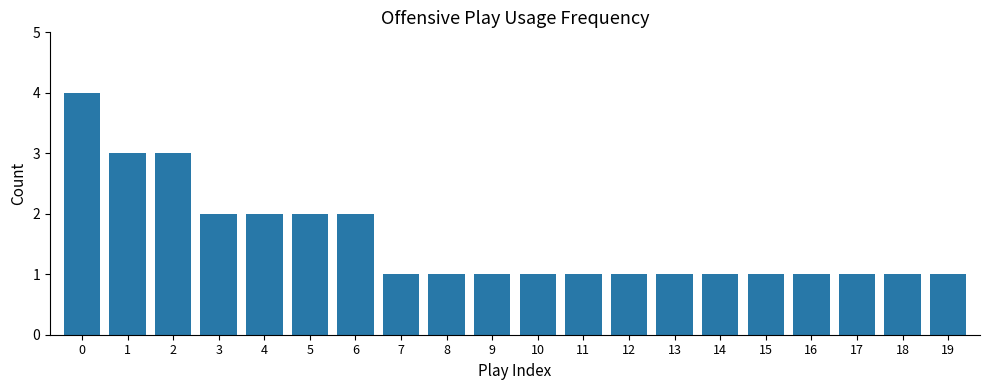

What is the greatest value displayed?

4